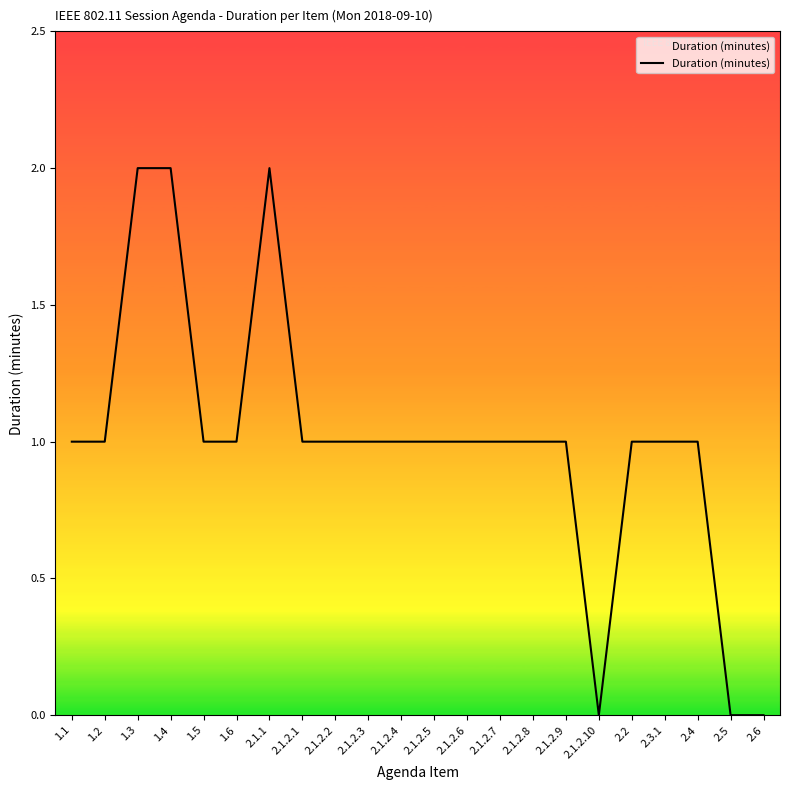

Which has a higher value, 1.6 or 1.3?

1.3